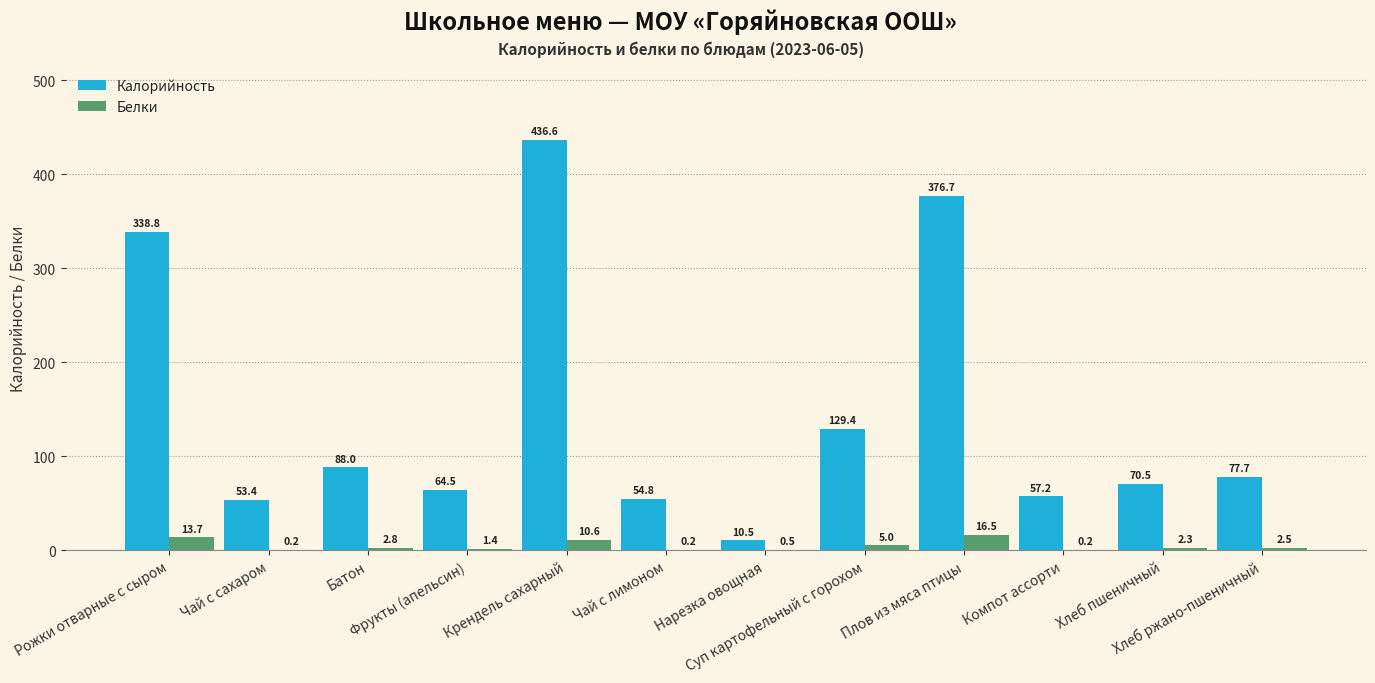

Is the value of Белки at Плов из мяса птицы greater than the value of Калорийность at Компот ассорти?

No